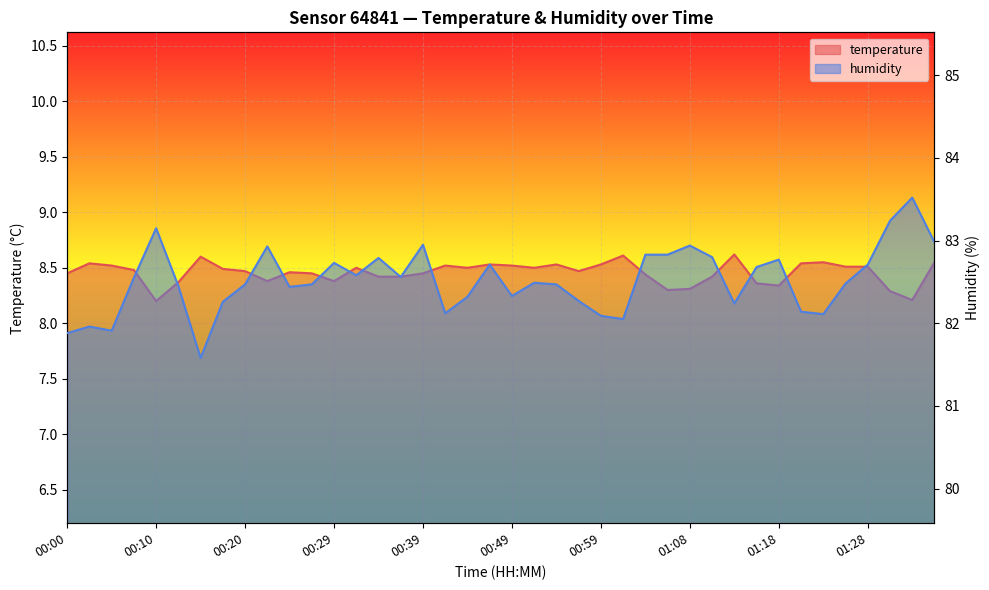

Count the number of data series in this chart.

2